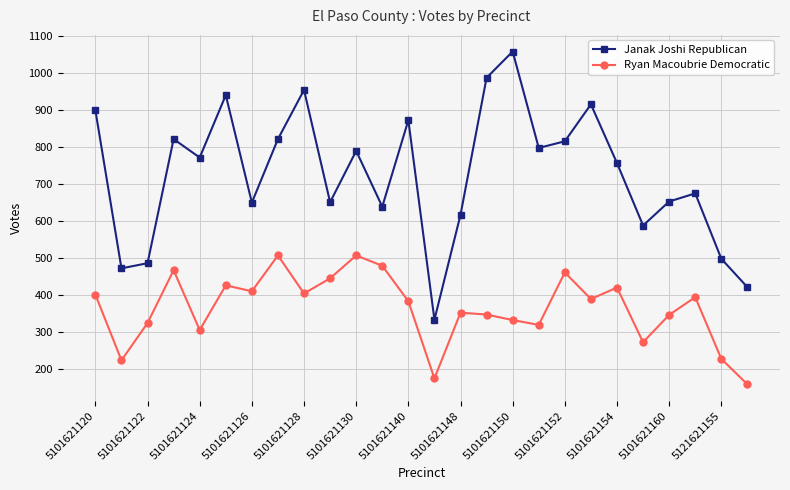

Which series has the widest spread of values?

Janak Joshi Republican